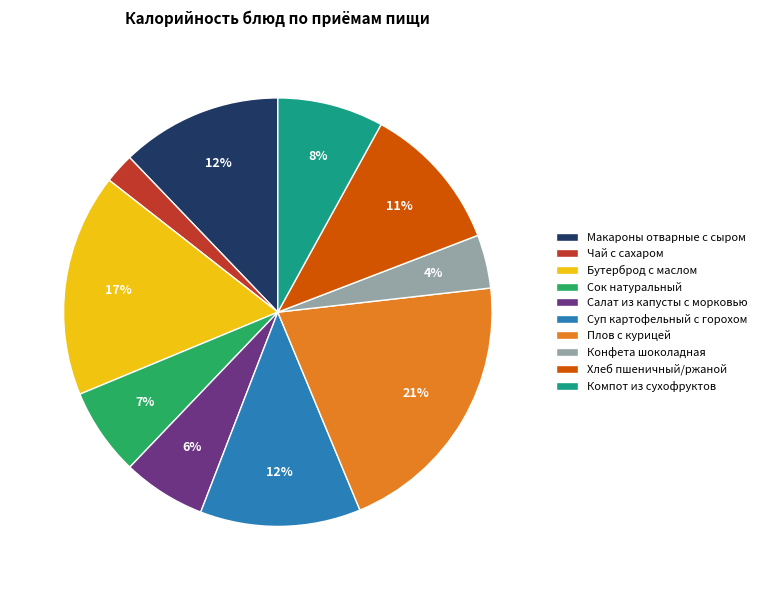

Which category has the biggest portion of the pie?

Плов с курицей